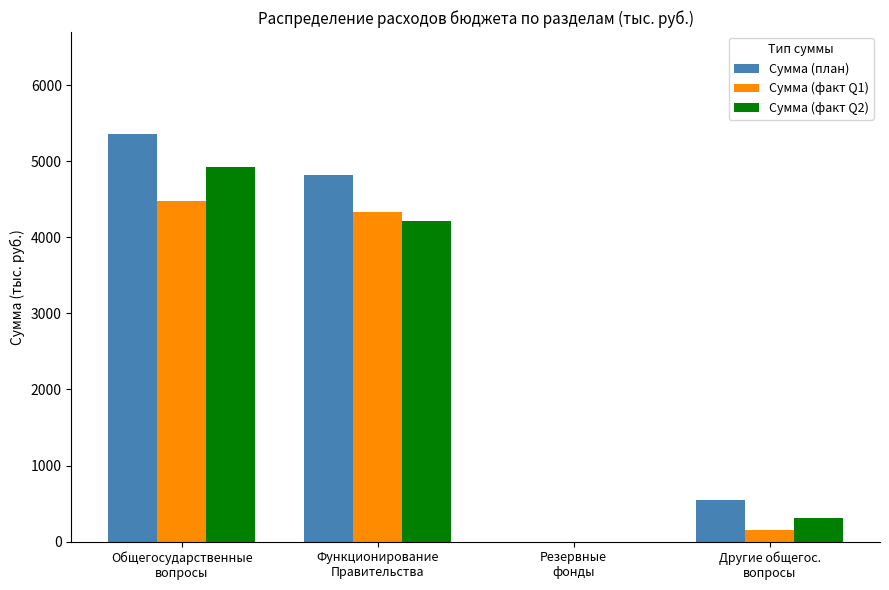

Where does the Сумма (факт Q1) series first go above 4328?

Общегосударственные
вопросы